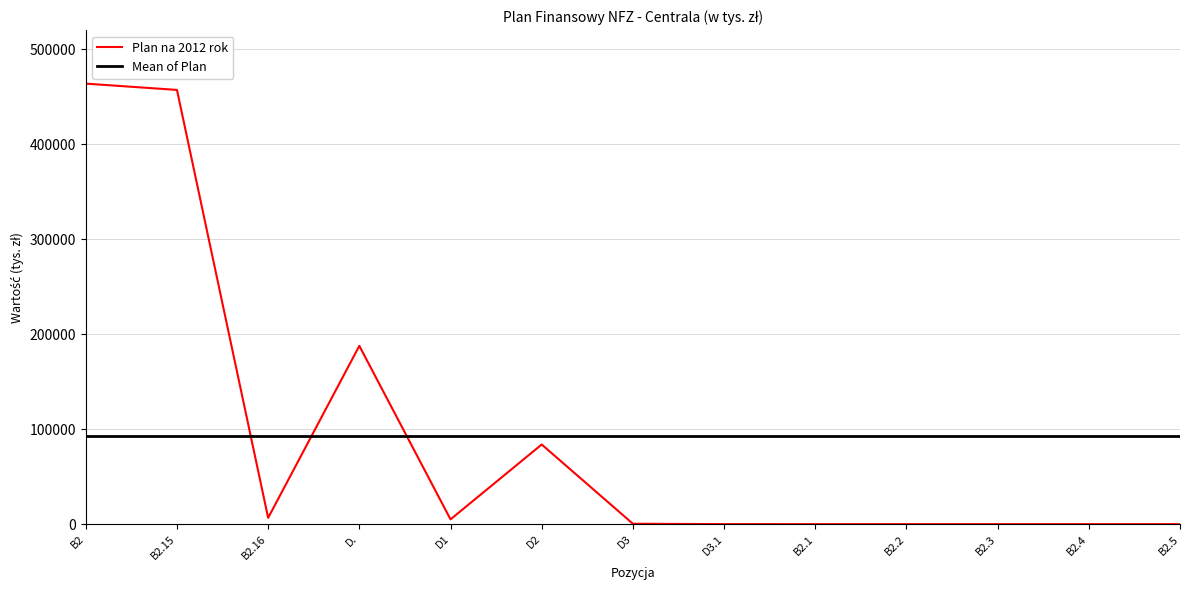

What is the average value of the Mean of Plan series?

92681.5